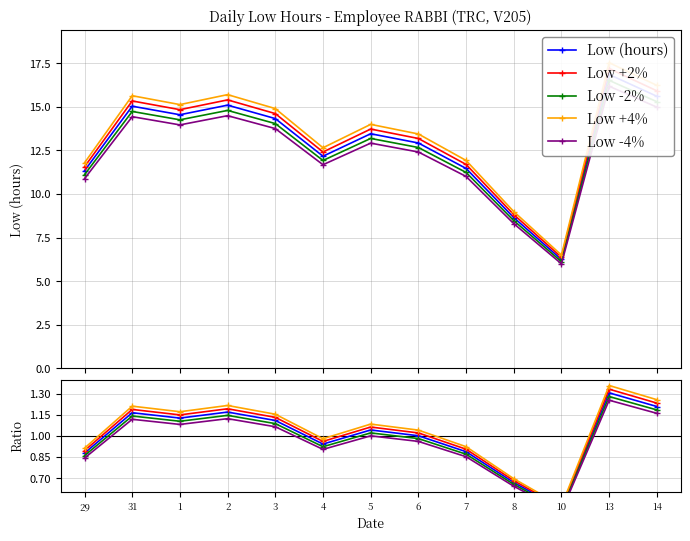

Where is the first local minimum?

1